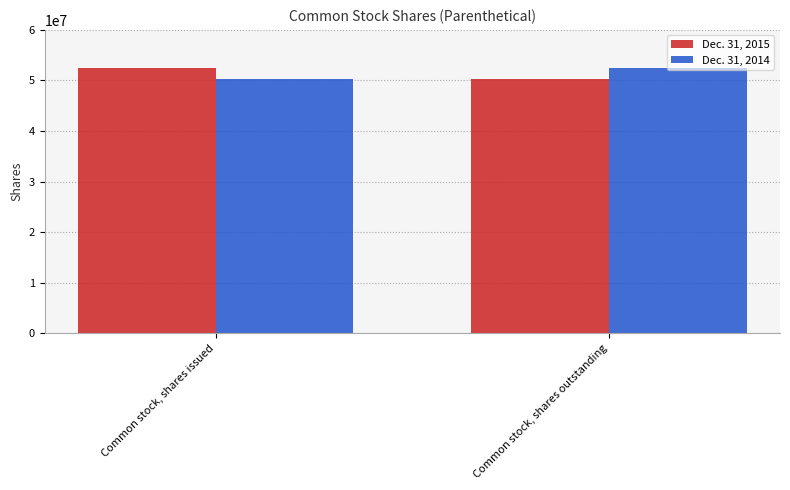

What is the difference between the maximum and minimum values in the Dec. 31, 2015 series?

2185000